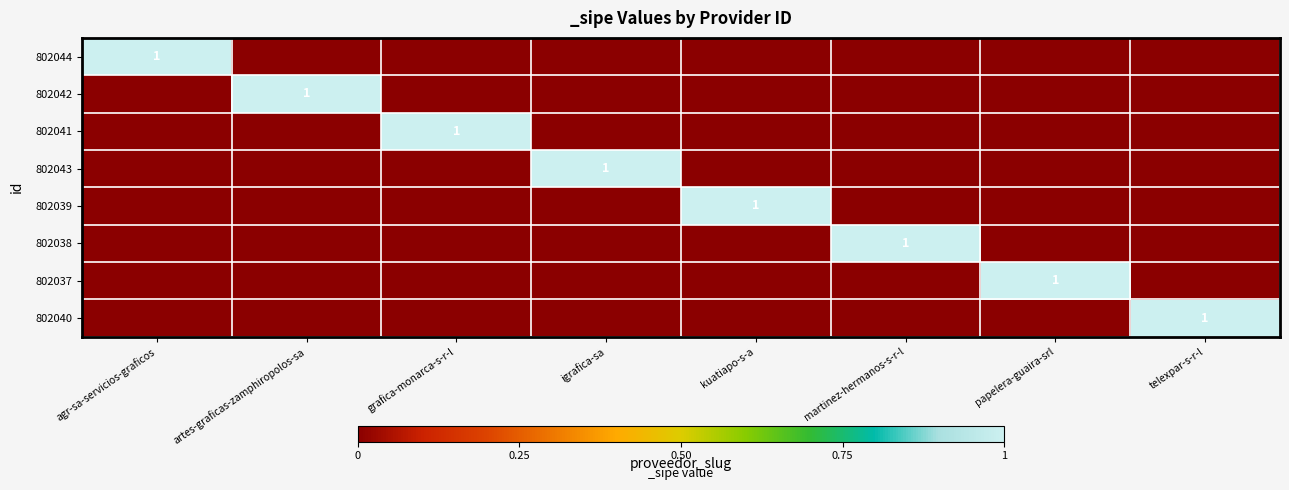

Between artes-graficas-zamphiropolos-sa and agr-sa-servicios-graficos, which is larger?

agr-sa-servicios-graficos